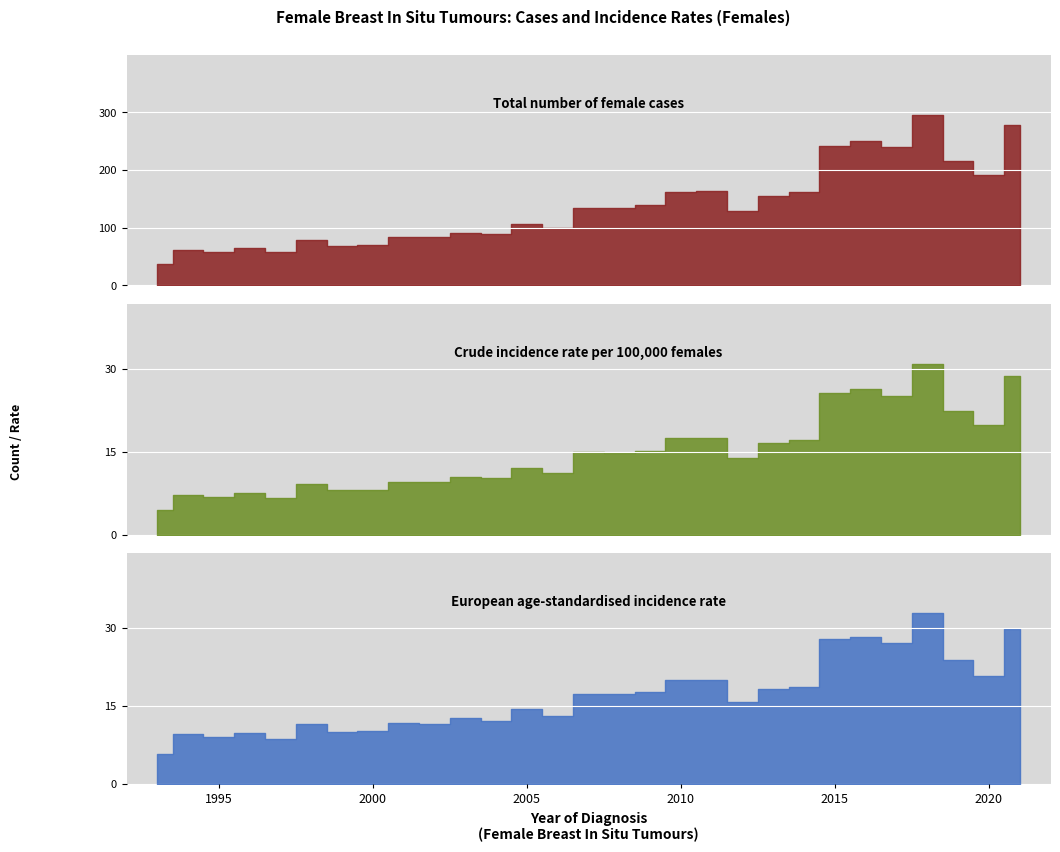

List the series in order of their peak value, lowest first.

Crude incidence rate per 100,000 females, European age-standardised incidence rate, Total number of female cases